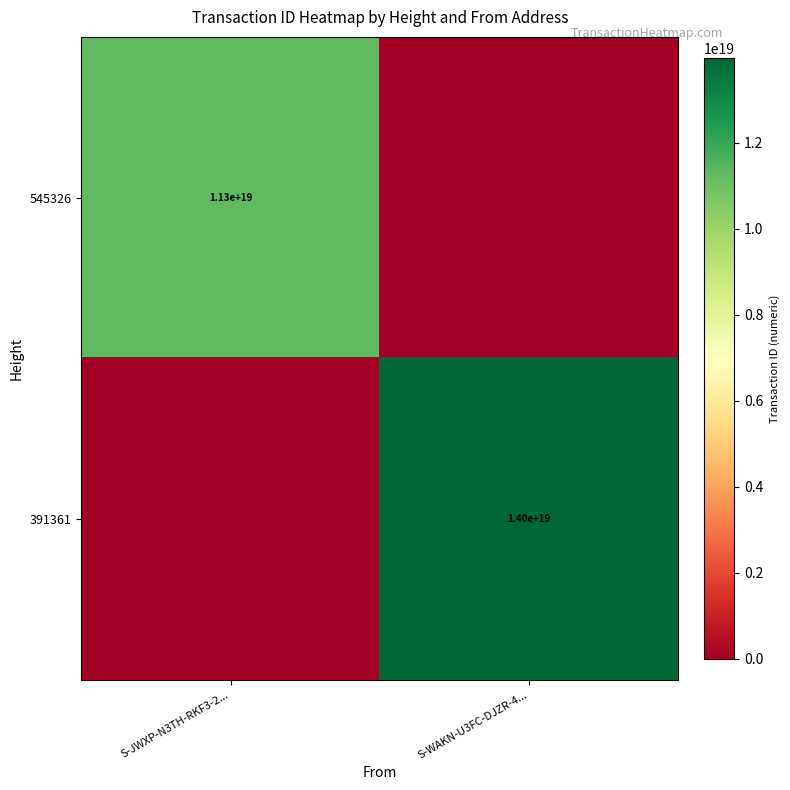

The value of 391361 at S-WAKN-U3FC-DJZR-4... is 8720722548144192512. True or false?

False